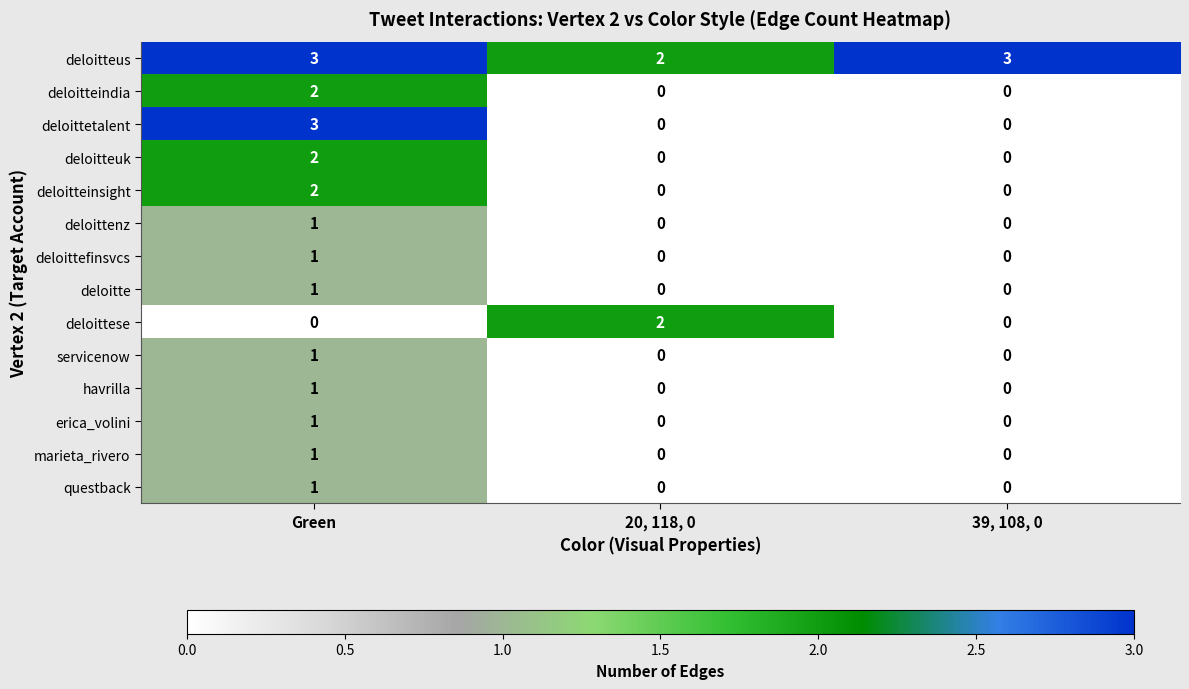

What is the greatest value displayed?

3